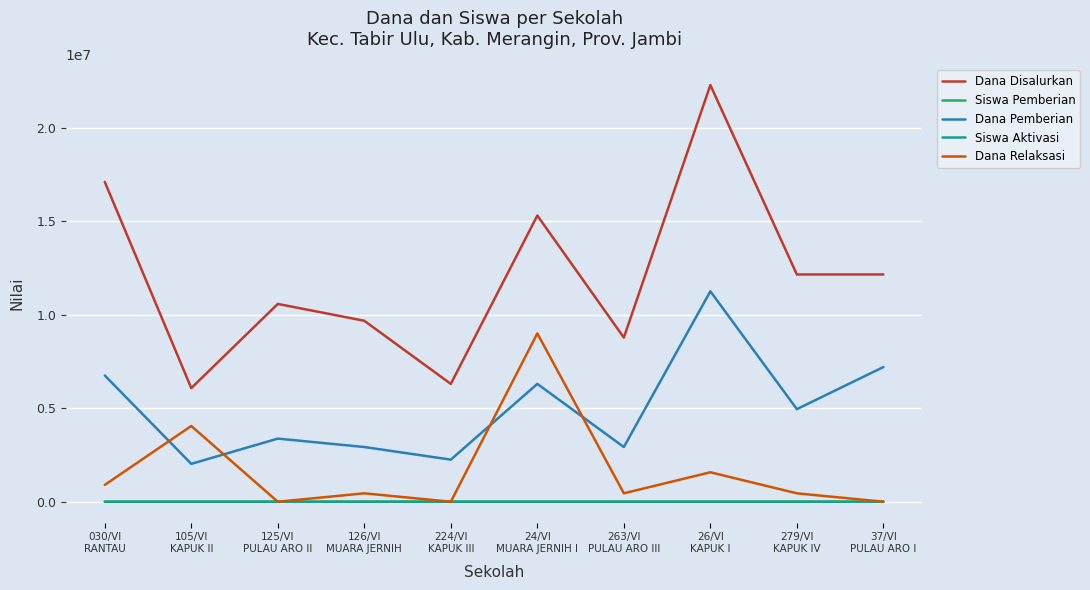

Which series has the widest spread of values?

Dana Disalurkan